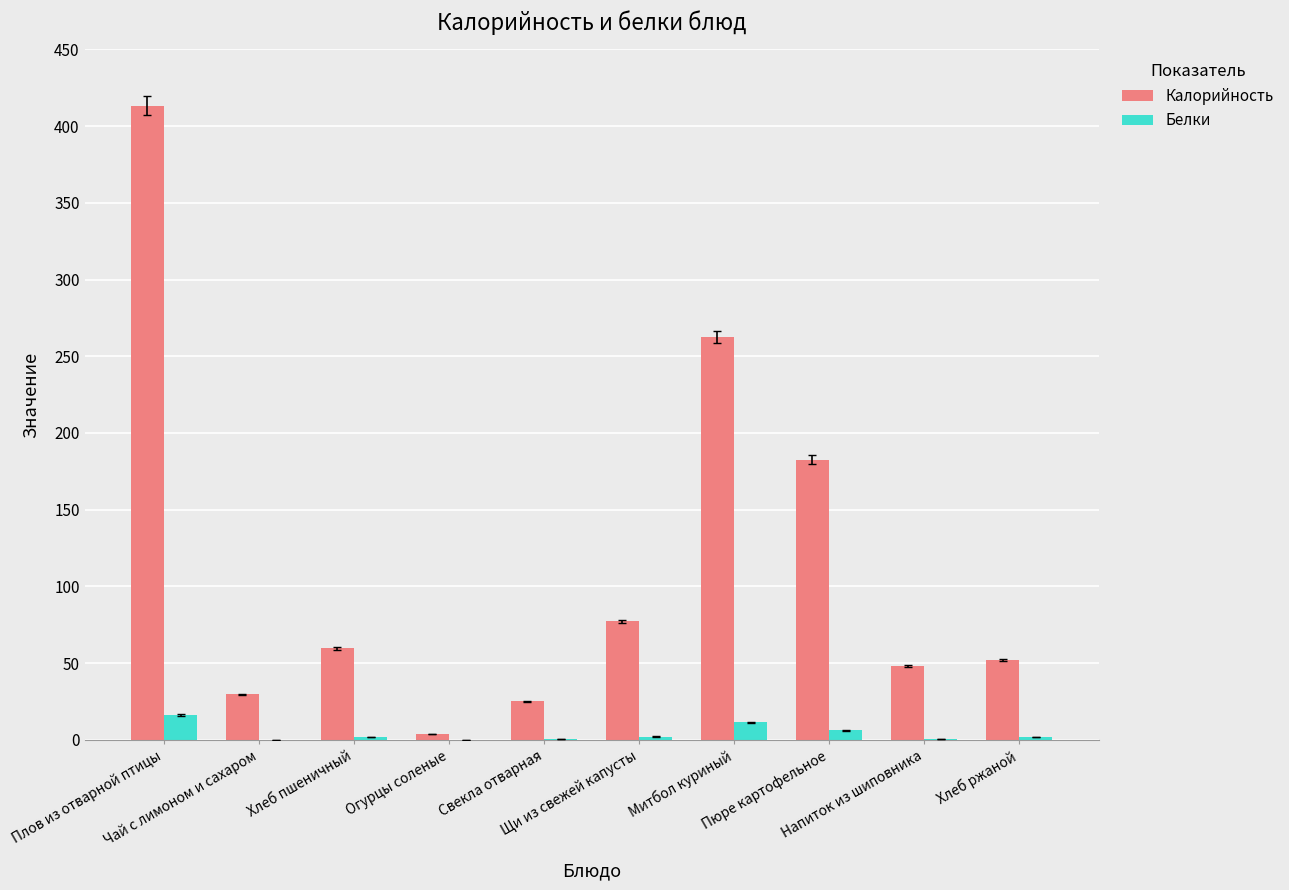

At which label does Белки reach its peak?

Плов из отварной птицы